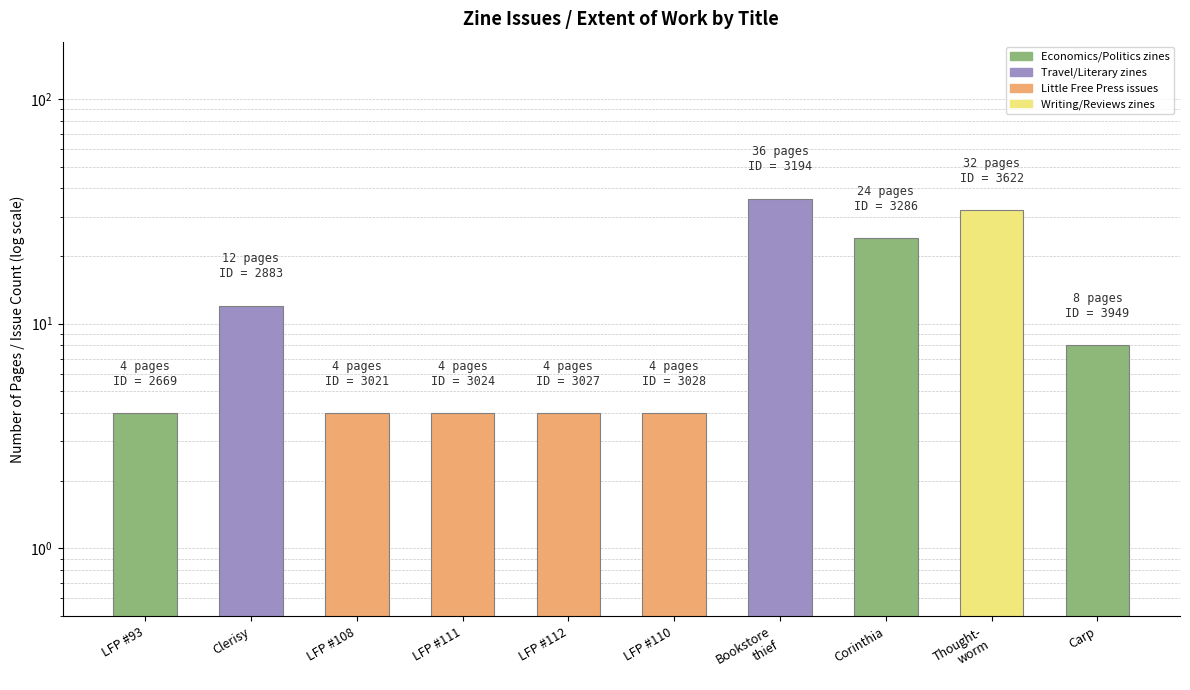

Count the values in the range 4 to 24.

8